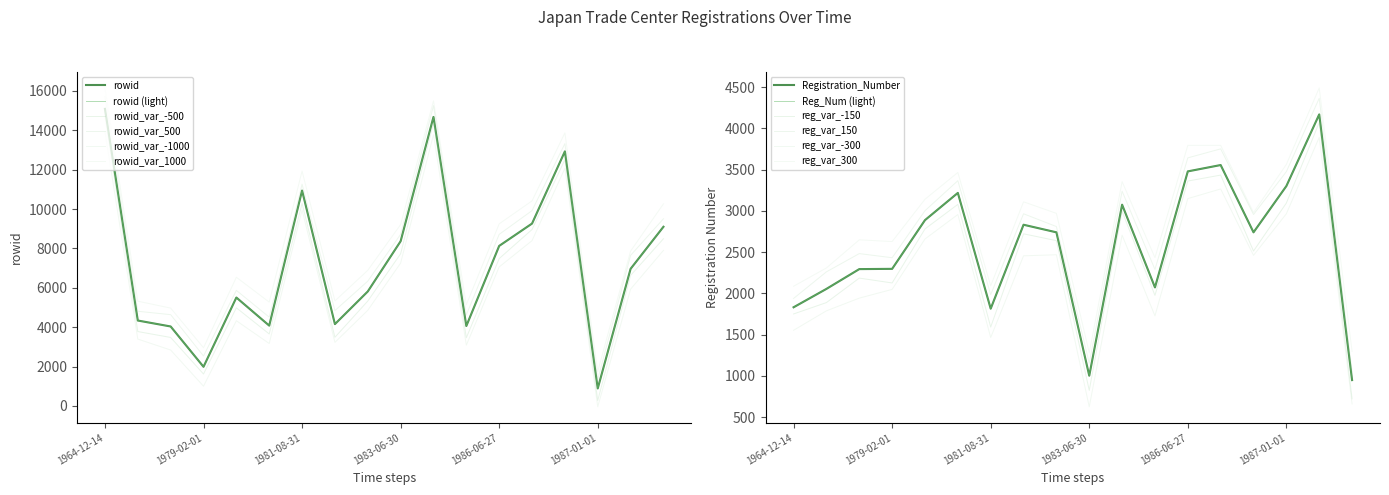

The value of Registration_Number at 1982-04-30 is 2740. True or false?

True